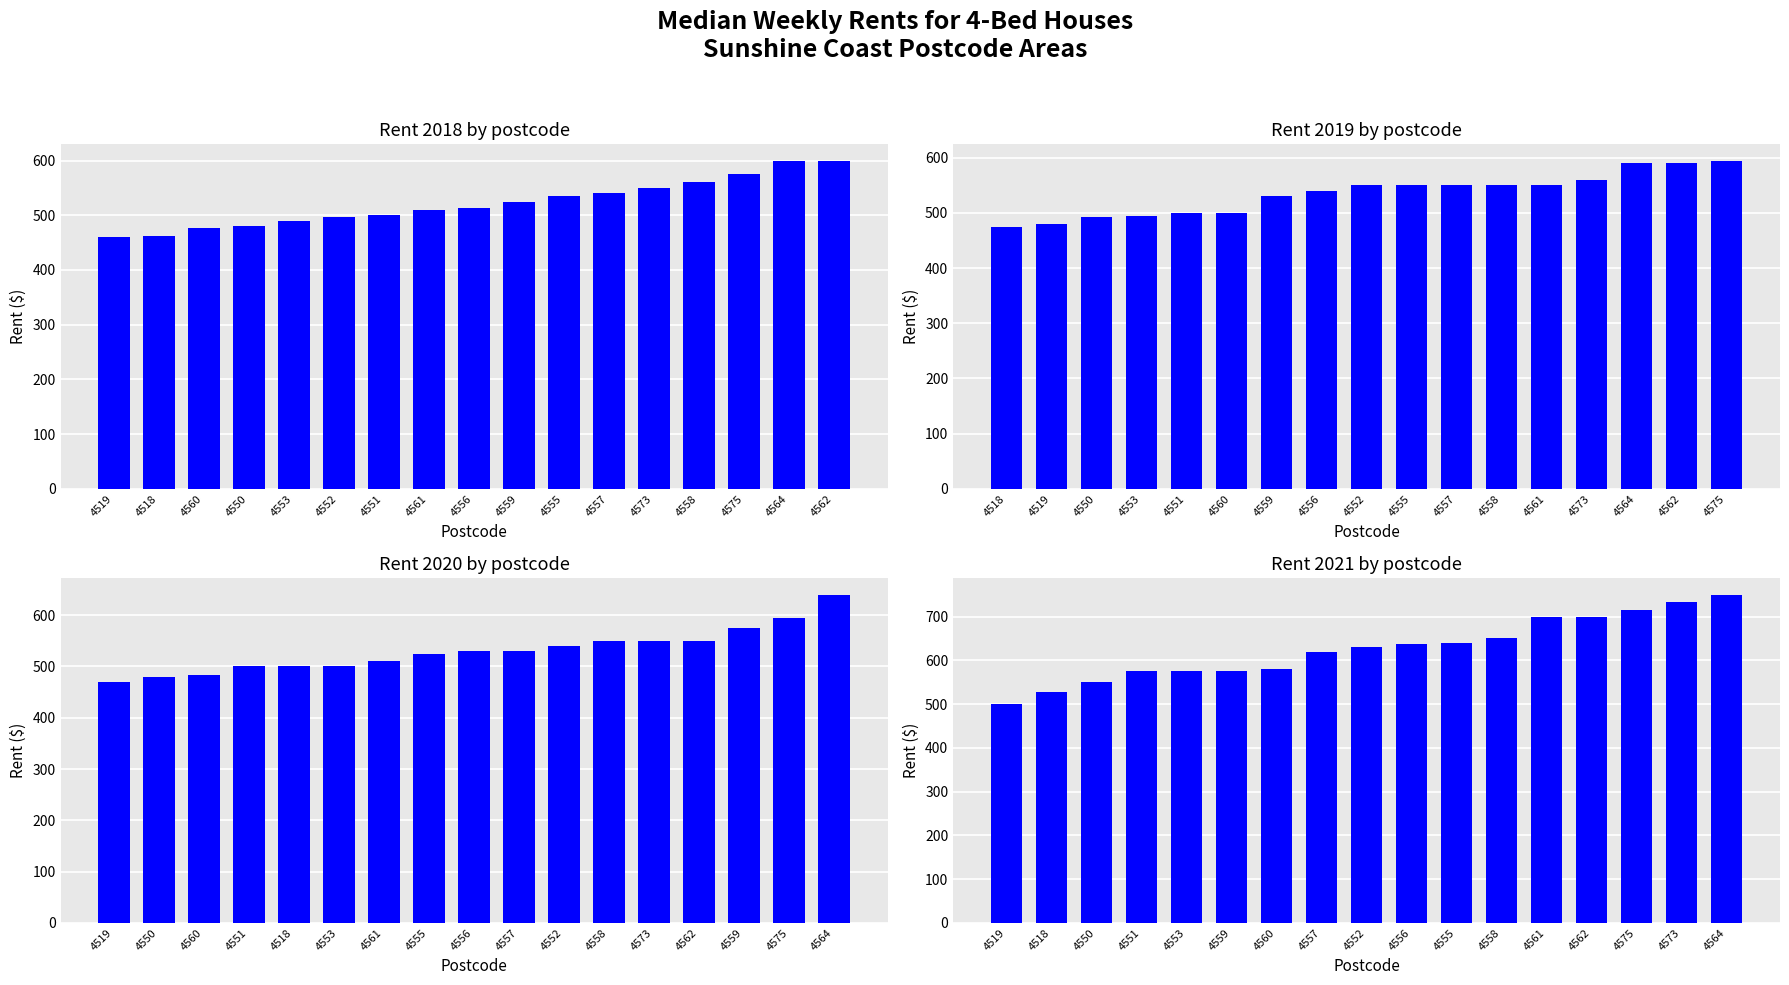

List the series in order of their peak value, lowest first.

Rent 2019, Rent 2018, Rent 2020, Rent 2021